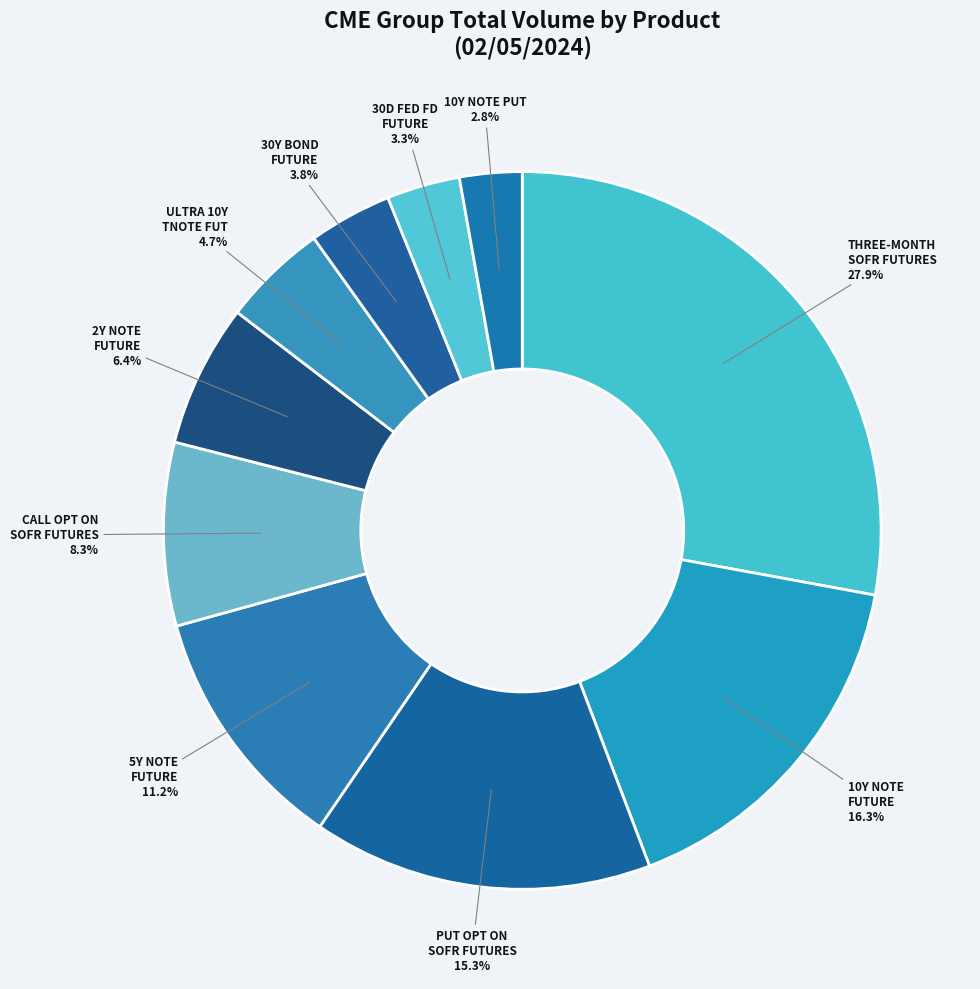

How many slices are in this pie chart?

10